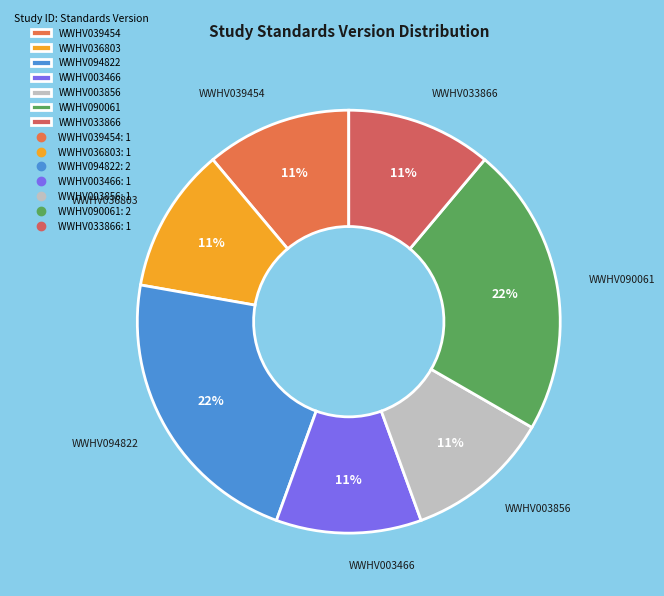

Which has a higher value, WWHV094822 or WWHV036803?

WWHV094822